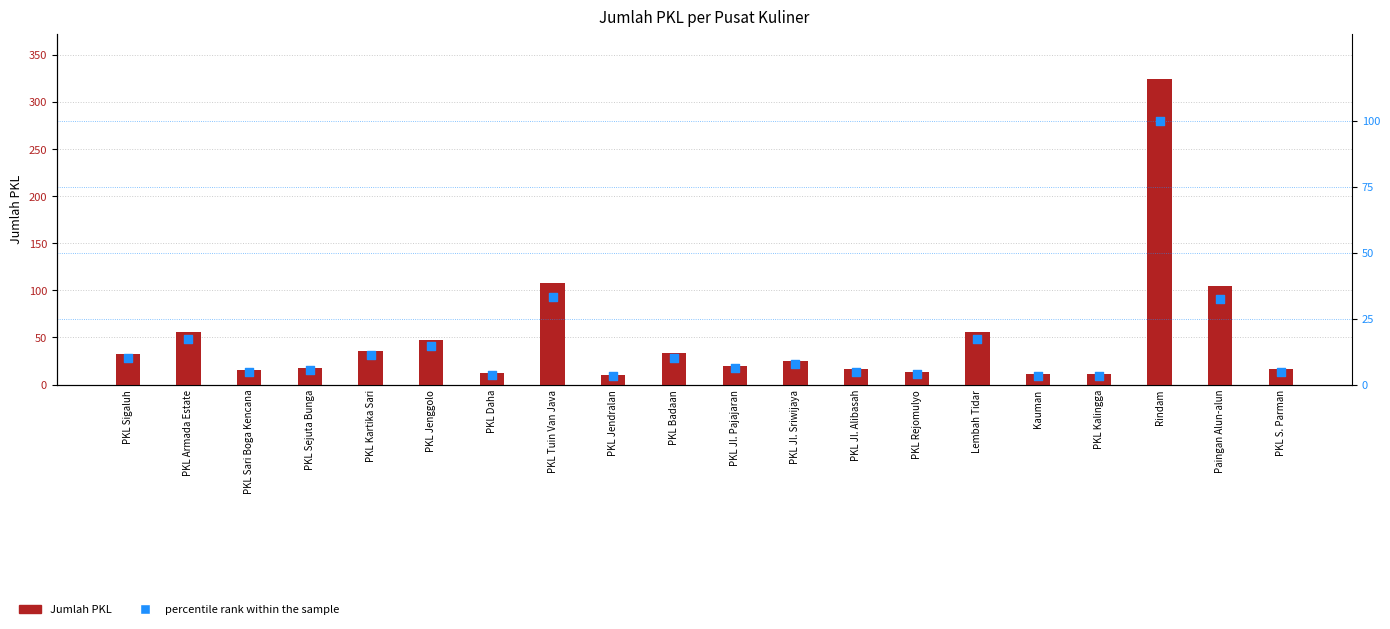

Which series has the widest spread of Y values?

Jumlah PKL